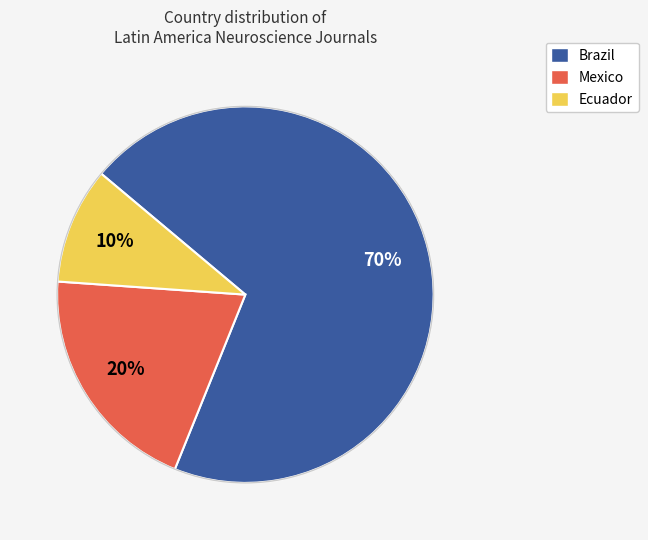

What percentage is the Brazil slice, to the nearest percent?

70%